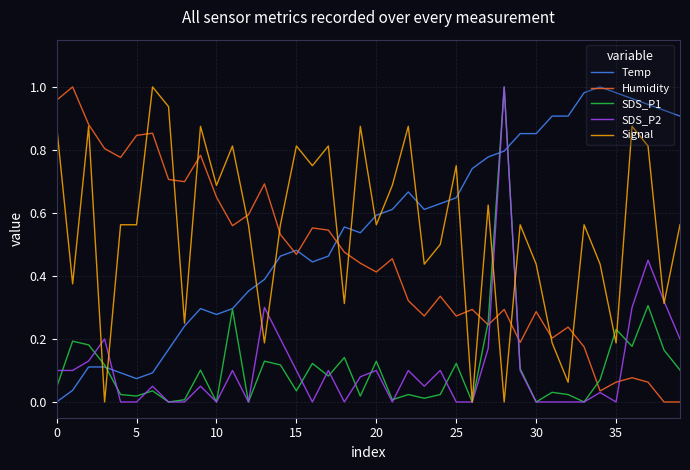

Which series ends up on top after the final intersection of Temp and SDS_P2?

Temp